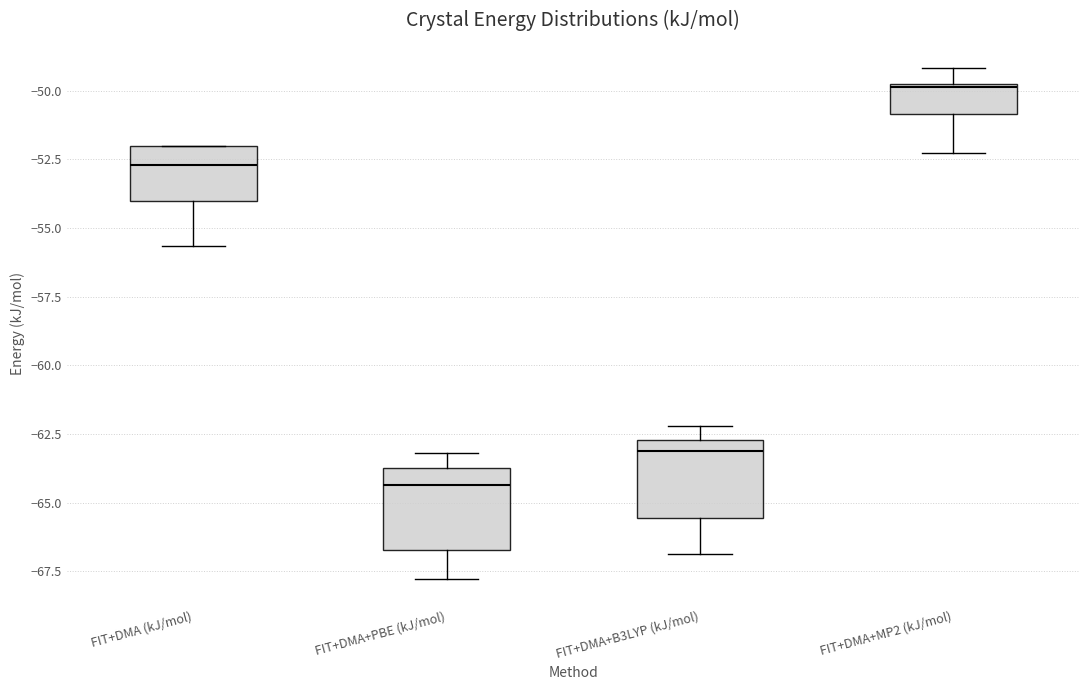

Reading left to right, transcribe this box plot: for each box, give where its median line is, the range the box spans, and where its two whiskers end, as read against the y-axis. The values are not printed on the chart, so give them approximately, as read against the axis.

FIT+DMA (kJ/mol): median -52.5, box -54.0 to -52.0, whiskers -55.5 to -52.0
FIT+DMA+PBE (kJ/mol): median -64.5, box -66.5 to -64.0, whiskers -68.0 to -63.0
FIT+DMA+B3LYP (kJ/mol): median -63.0, box -65.5 to -62.5, whiskers -67.0 to -62.0
FIT+DMA+MP2 (kJ/mol): median -50.0, box -51.0 to -49.5, whiskers -52.5 to -49.0